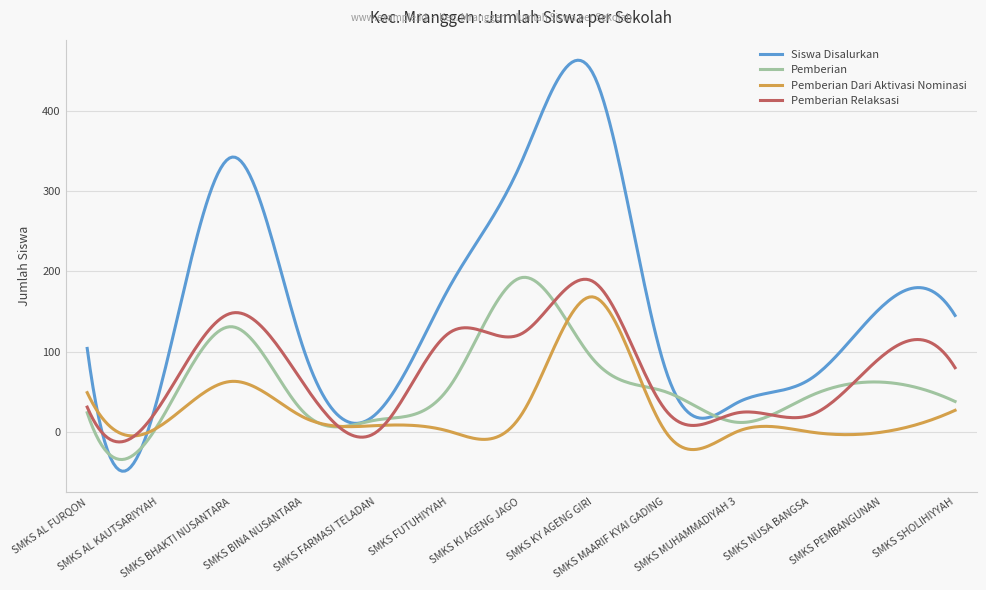

What is the maximum value for Siswa Disalurkan?

462.6